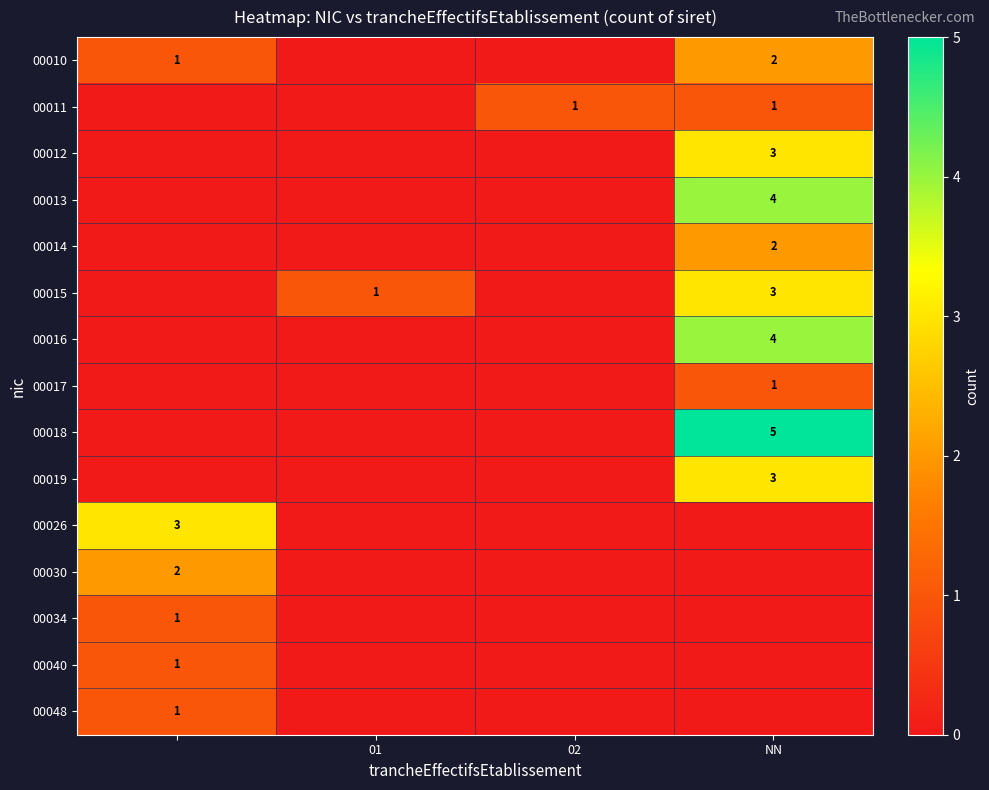

True or false: 00012 has a value of 3 at NN.

True